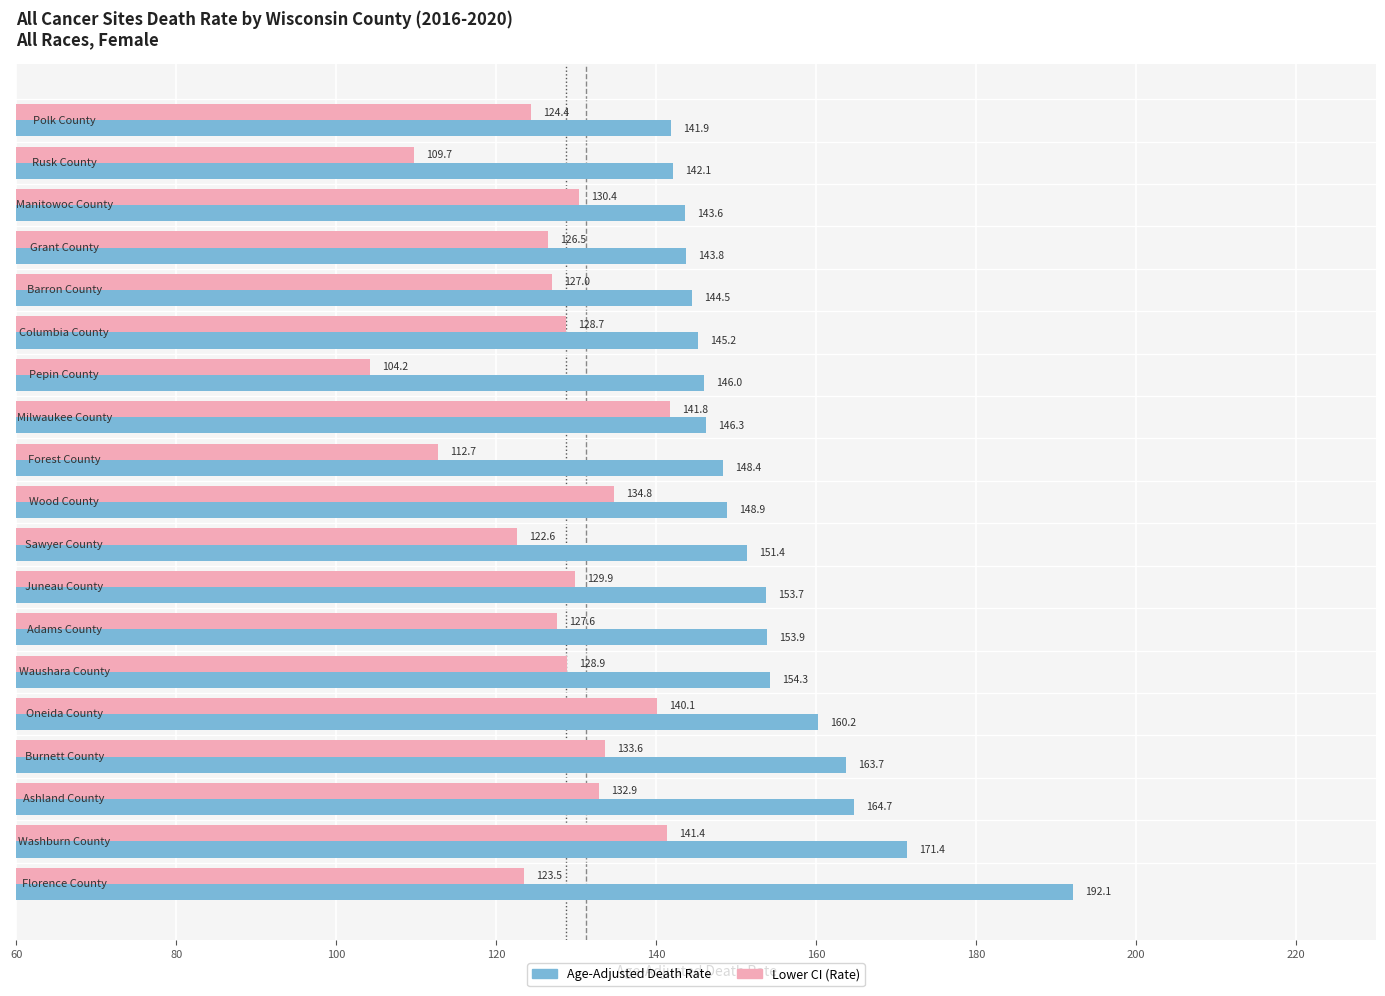

What is the difference between the maximum and minimum values in the Lower CI (Rate) series?

37.6